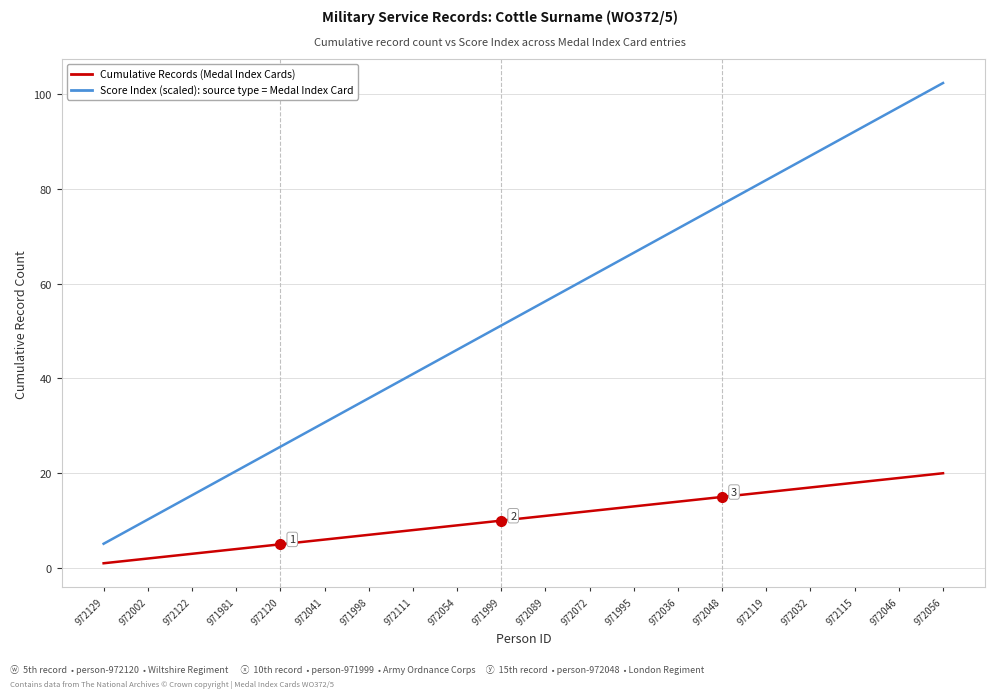

What is the spread (max minus min) of values at 972072?

49.4